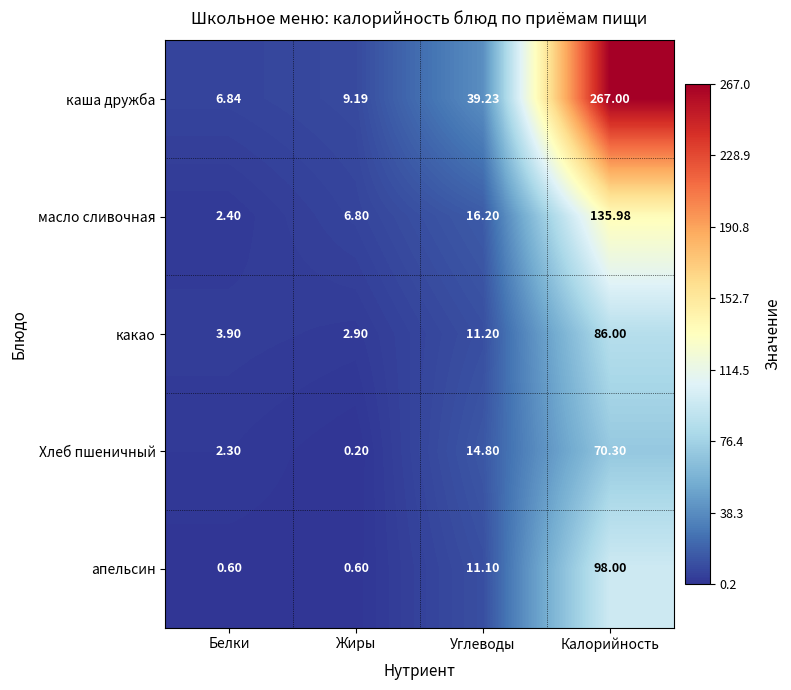

What is the maximum value shown in the chart?

267.0